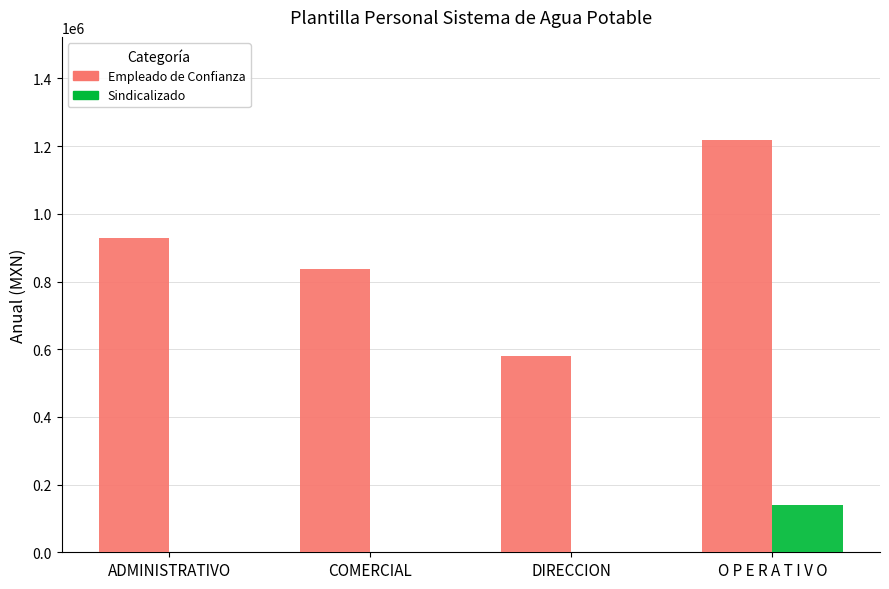

What is the maximum value for Empleado de Confianza?

1218284.4